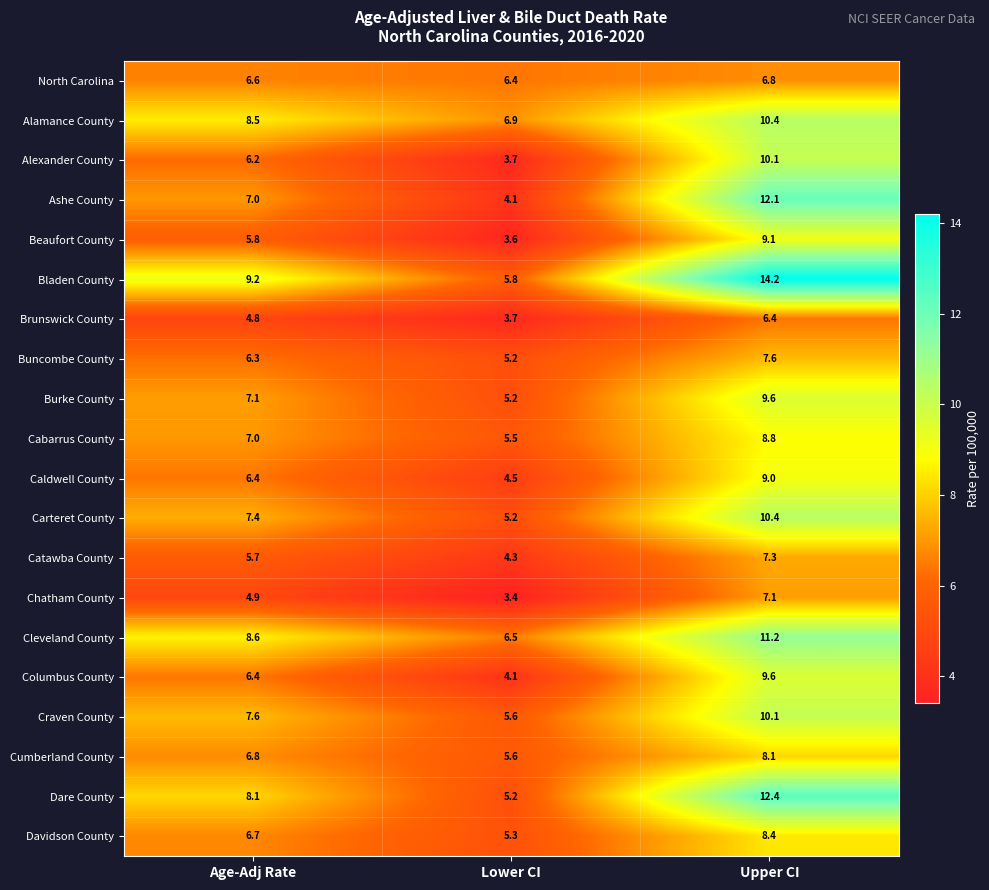

What is the maximum value shown in the chart?

14.2